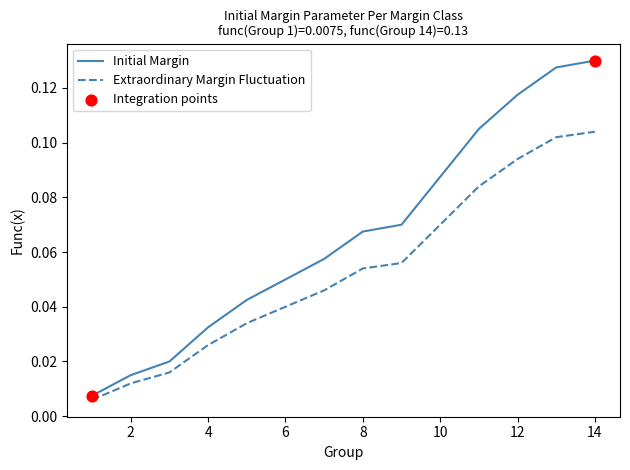

Which series has the largest range (max minus min)?

Initial Margin